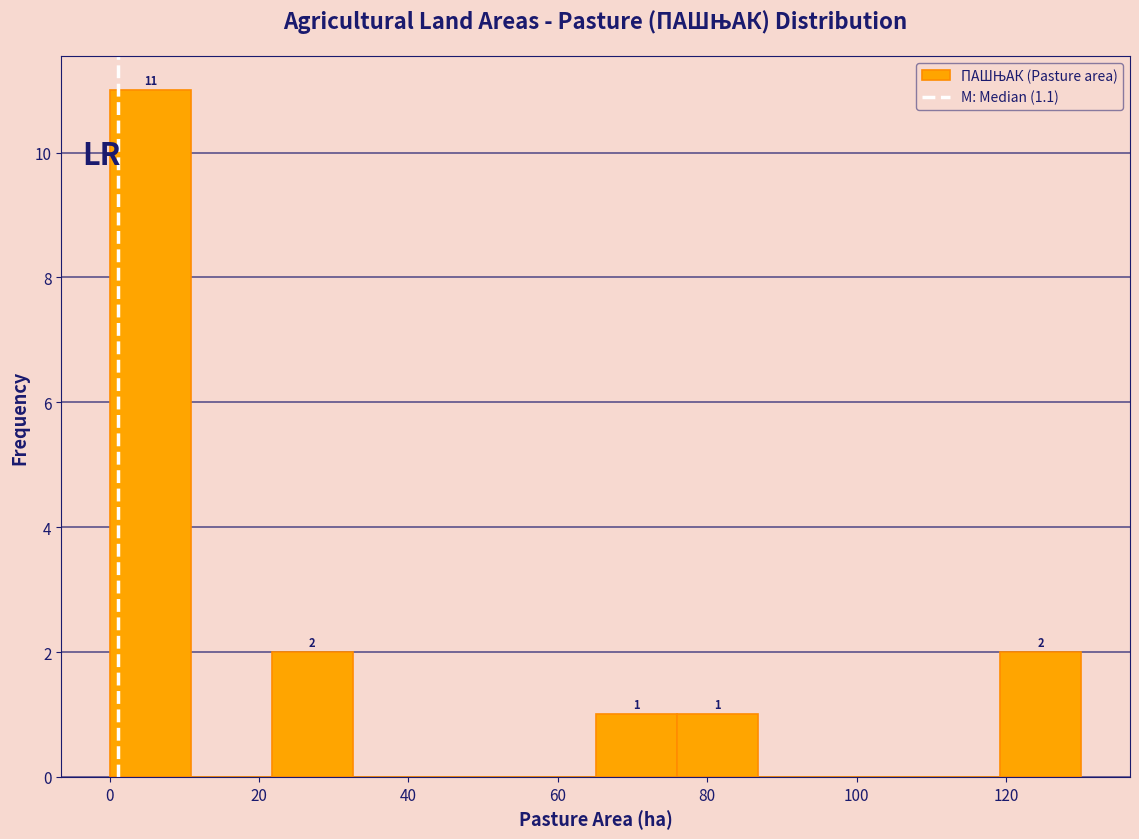

Over which range of the x-axis is the bar tallest?

0 to 10